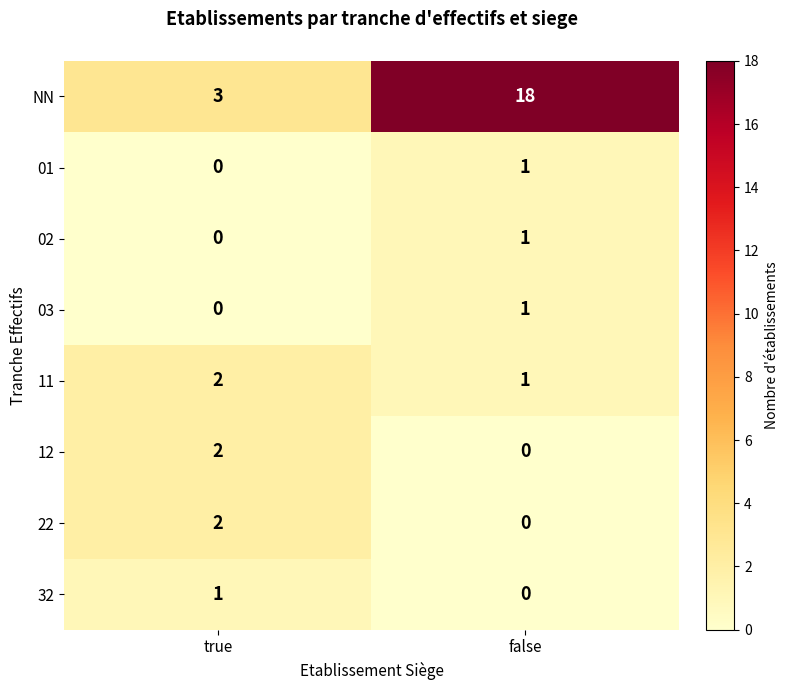

What is the sum of all NN values?

21